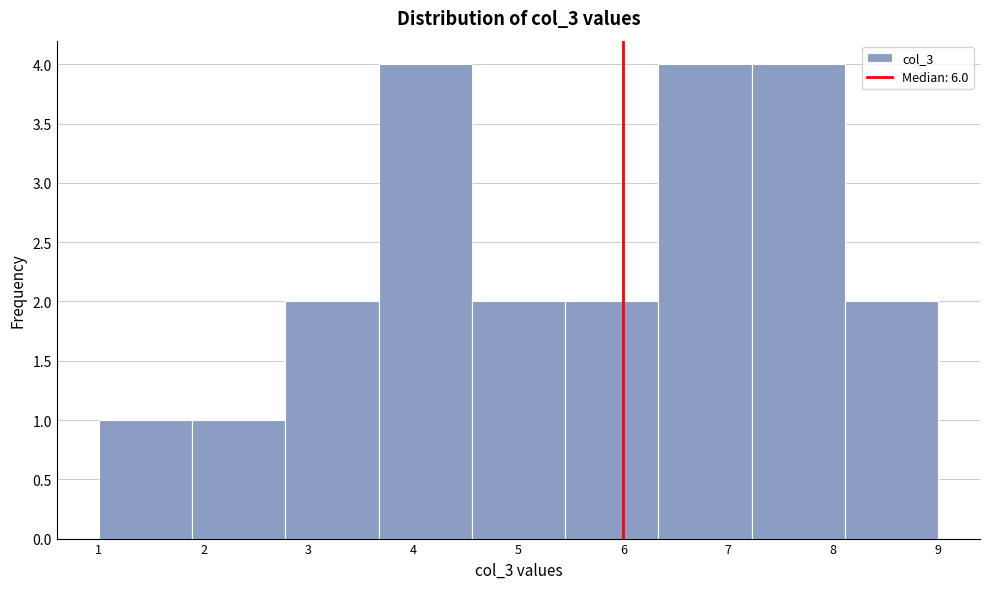

Reading left to right, list every bar in this chart as the range it spans on the x-axis followed by its height. Neither the bar edges nor the heights are printed on the chart, so give them approximately, as read against the axes.

1.0 to 1.9: 1
1.9 to 2.8: 1
2.8 to 3.7: 2
3.7 to 4.6: 4
4.6 to 5.4: 2
5.4 to 6.3: 2
6.3 to 7.2: 4
7.2 to 8.1: 4
8.1 to 9.0: 2